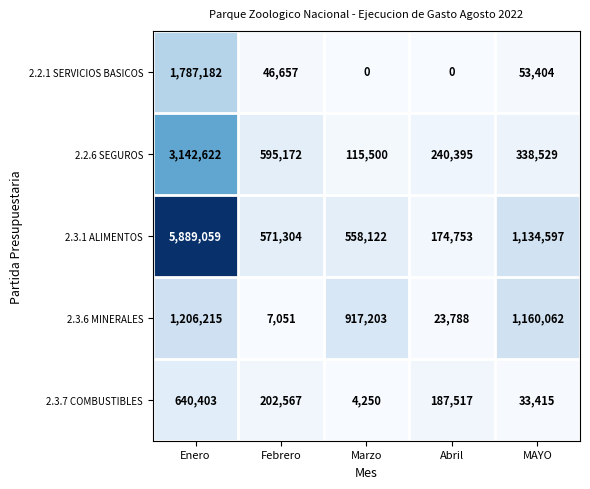

Which label corresponds to the largest value in the chart?

Enero